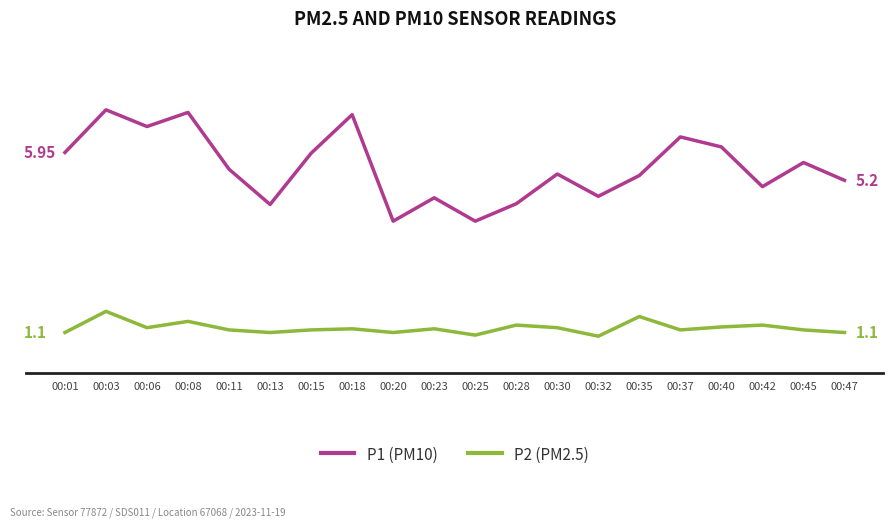

Reading right to left, transcribe all the data shown in this chart.

P1: 5.2	5.7	5.0	6.1	6.4	5.3	4.8	5.4	4.6	4.1	4.7	4.1	7.0	5.9	4.5	5.5	7.0	6.7	7.1	6.0
P2: 1.1	1.2	1.3	1.2	1.2	1.5	1.0	1.2	1.3	1.0	1.2	1.1	1.2	1.2	1.1	1.2	1.4	1.2	1.7	1.1